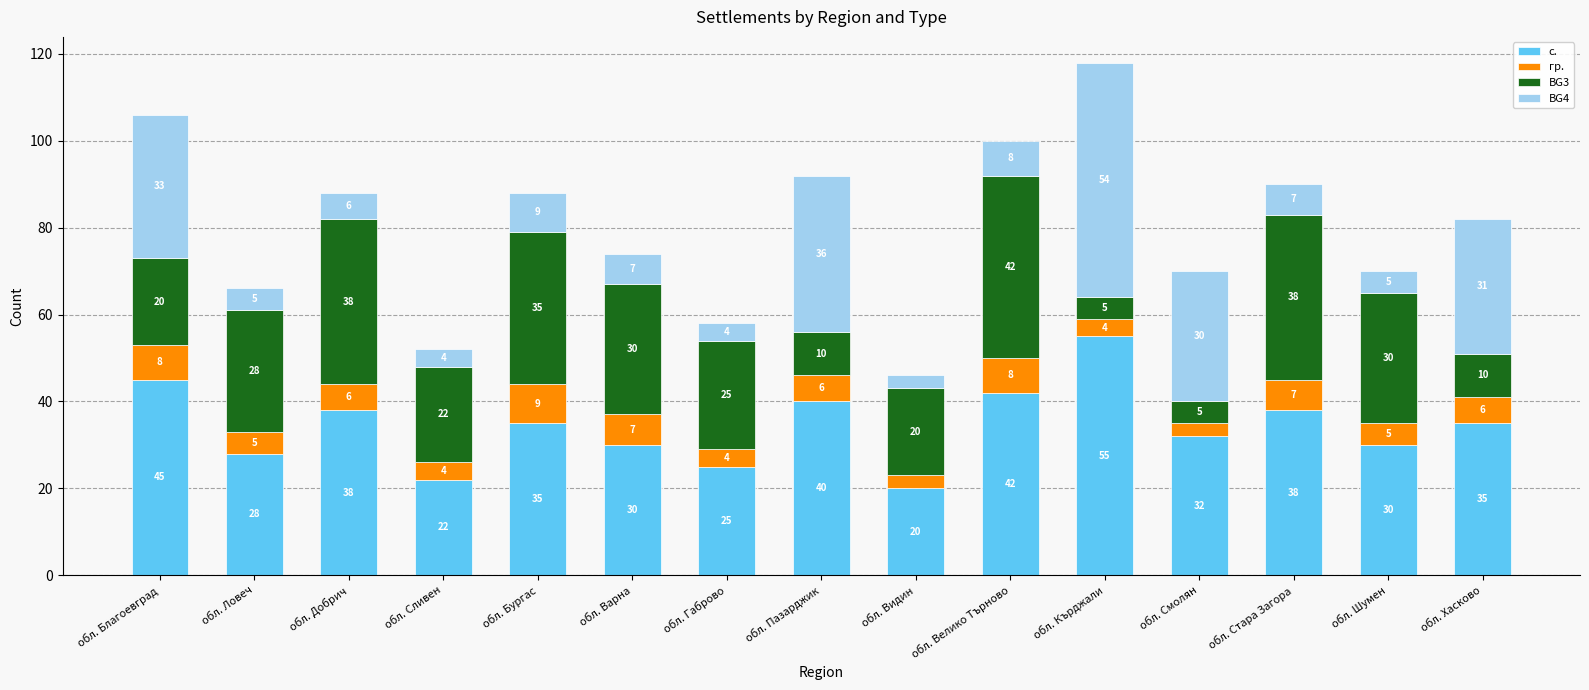

What is the total value across all series at обл. Габрово?

58